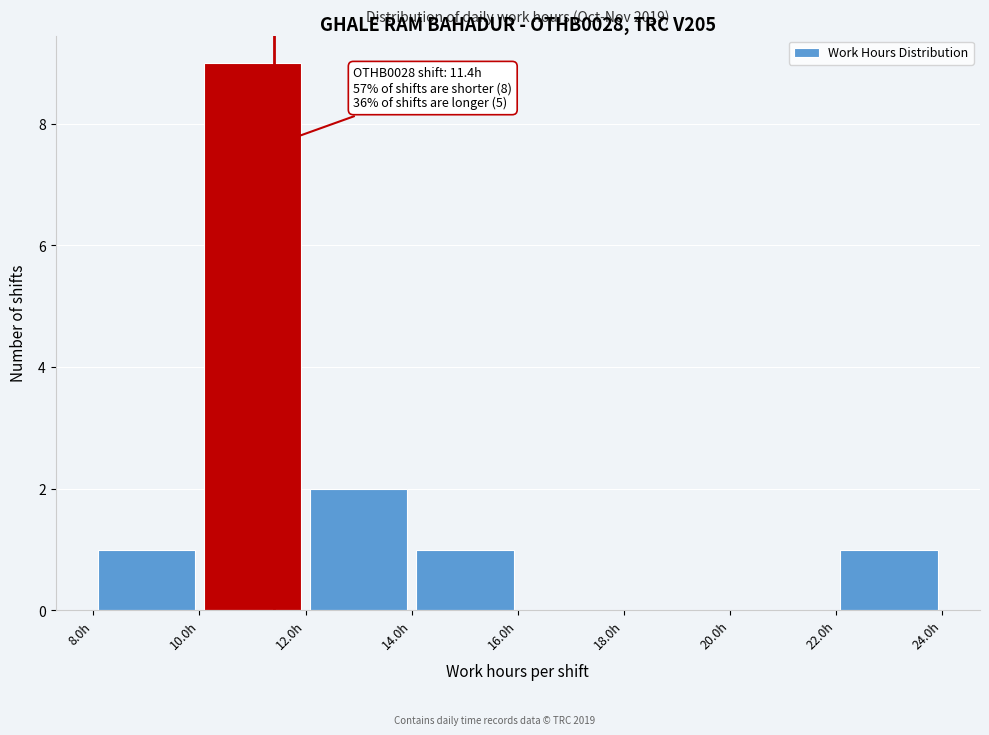

Which range on the x-axis has the tallest bar?

10 to 12